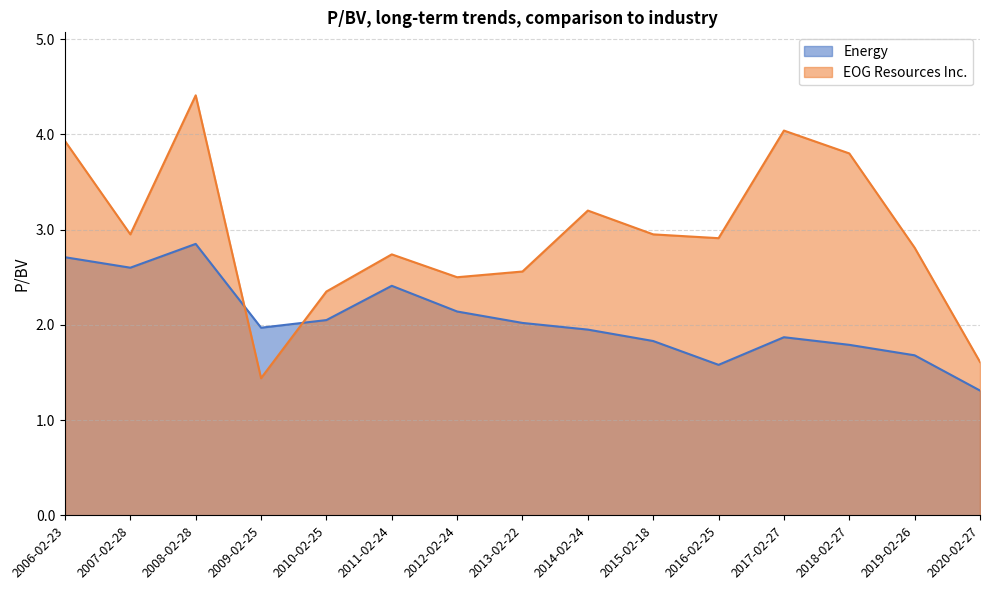

List the series in order of their overall mean, lowest first.

Energy, EOG Resources Inc.